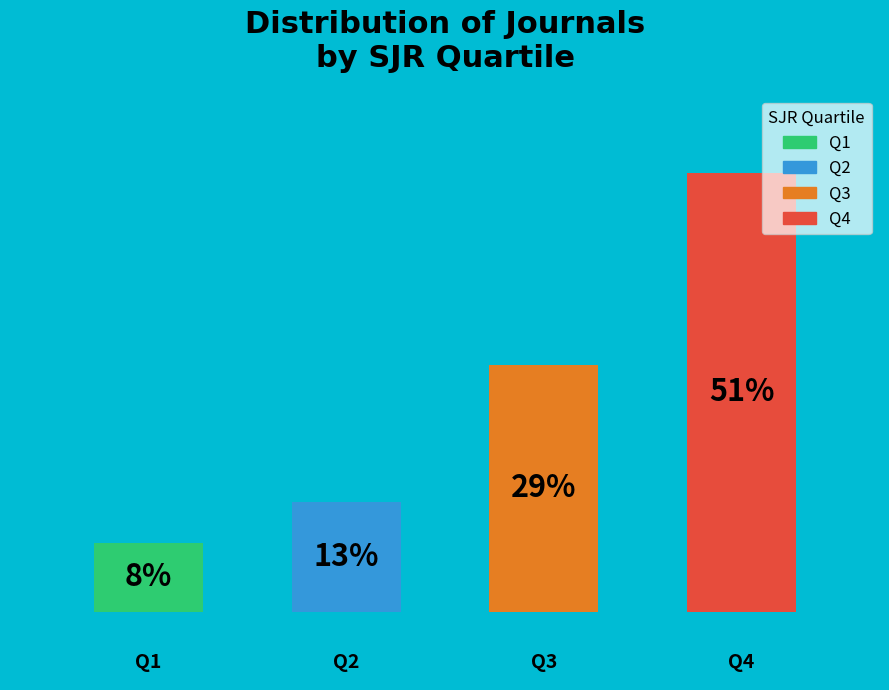

The Q4 slice represents 51% of the pie. True or false?

True